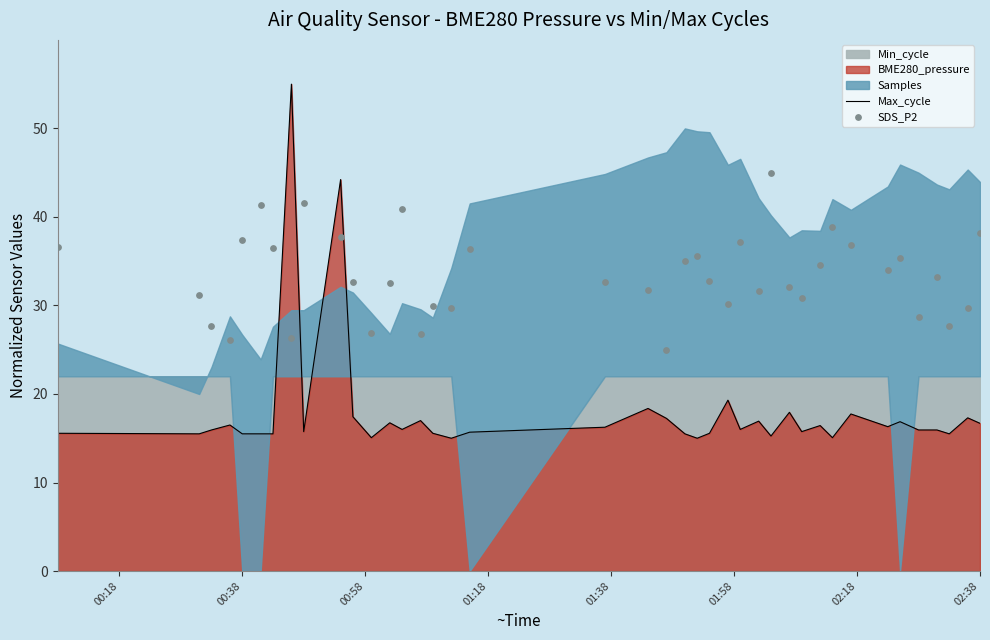

What is the highest value of the Max_cycle series?

55.0